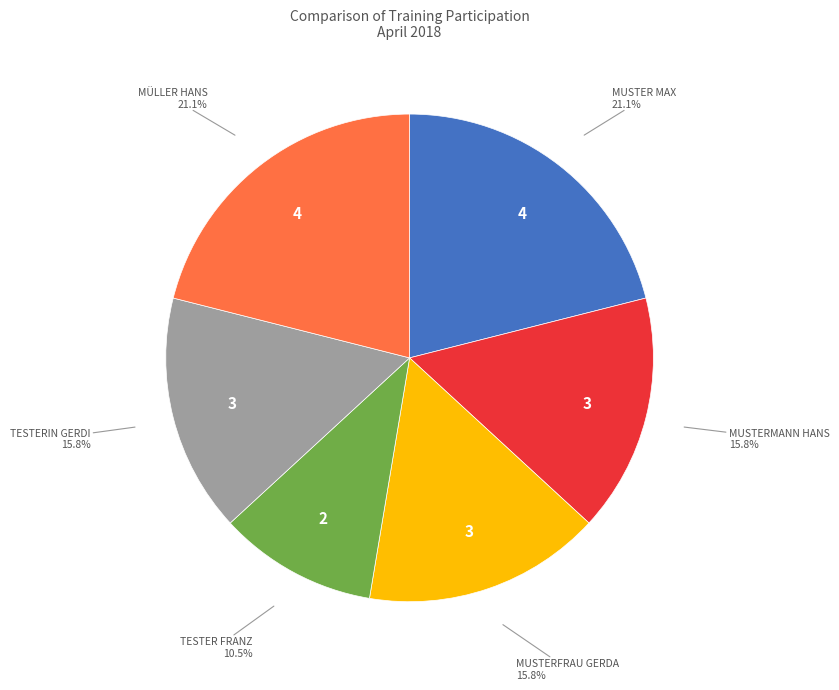

Is there a majority slice in this chart?

No